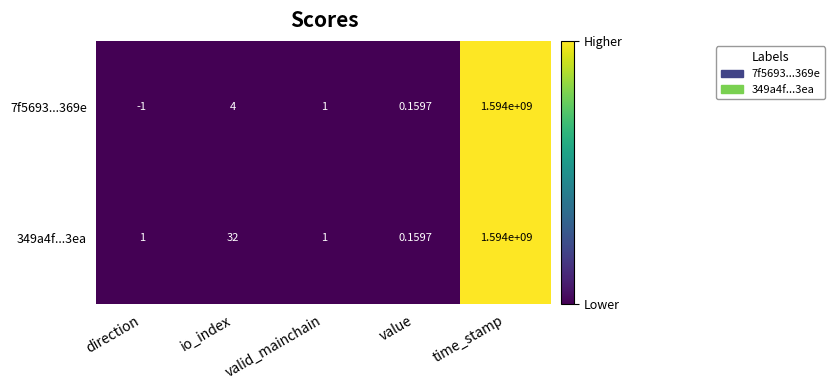

Which label corresponds to the smallest value in the chart?

direction